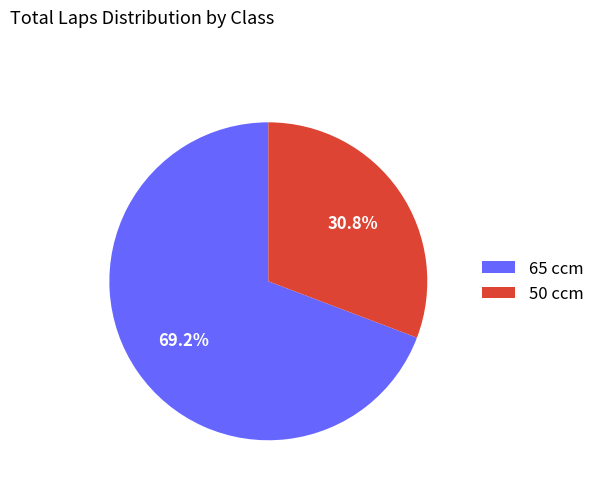

Is 50 ccm the majority of the pie?

No